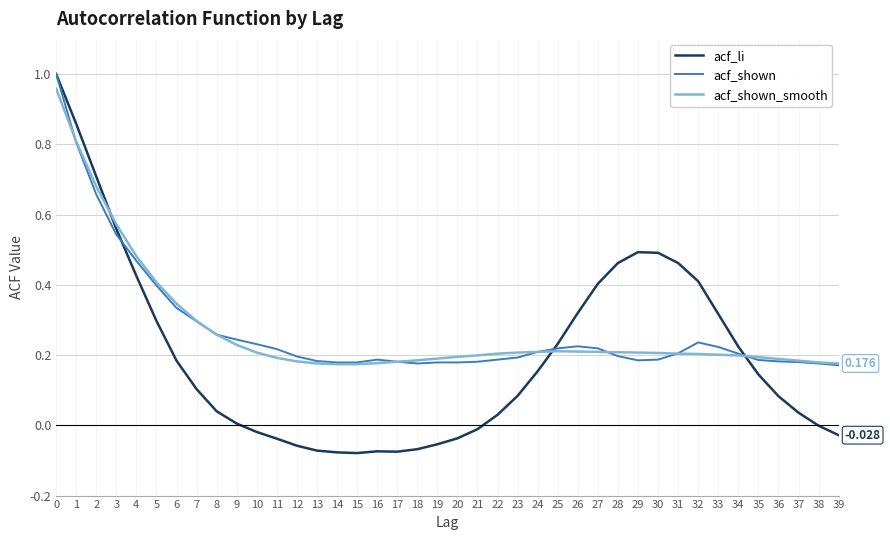

The value of acf_shown at 0 is 1.0. True or false?

True